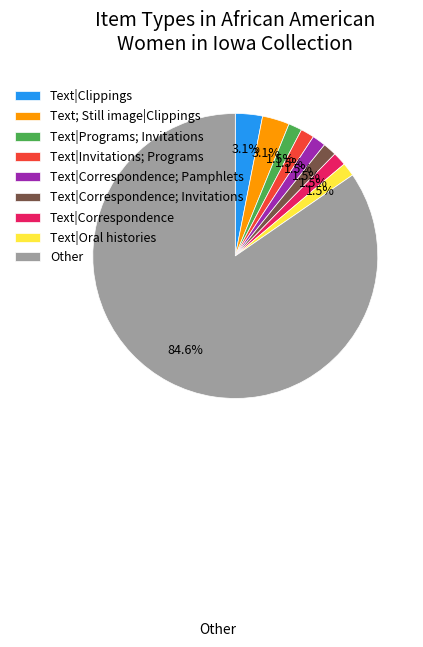

What percentage is NOT represented by Text|Oral histories?

98.5%